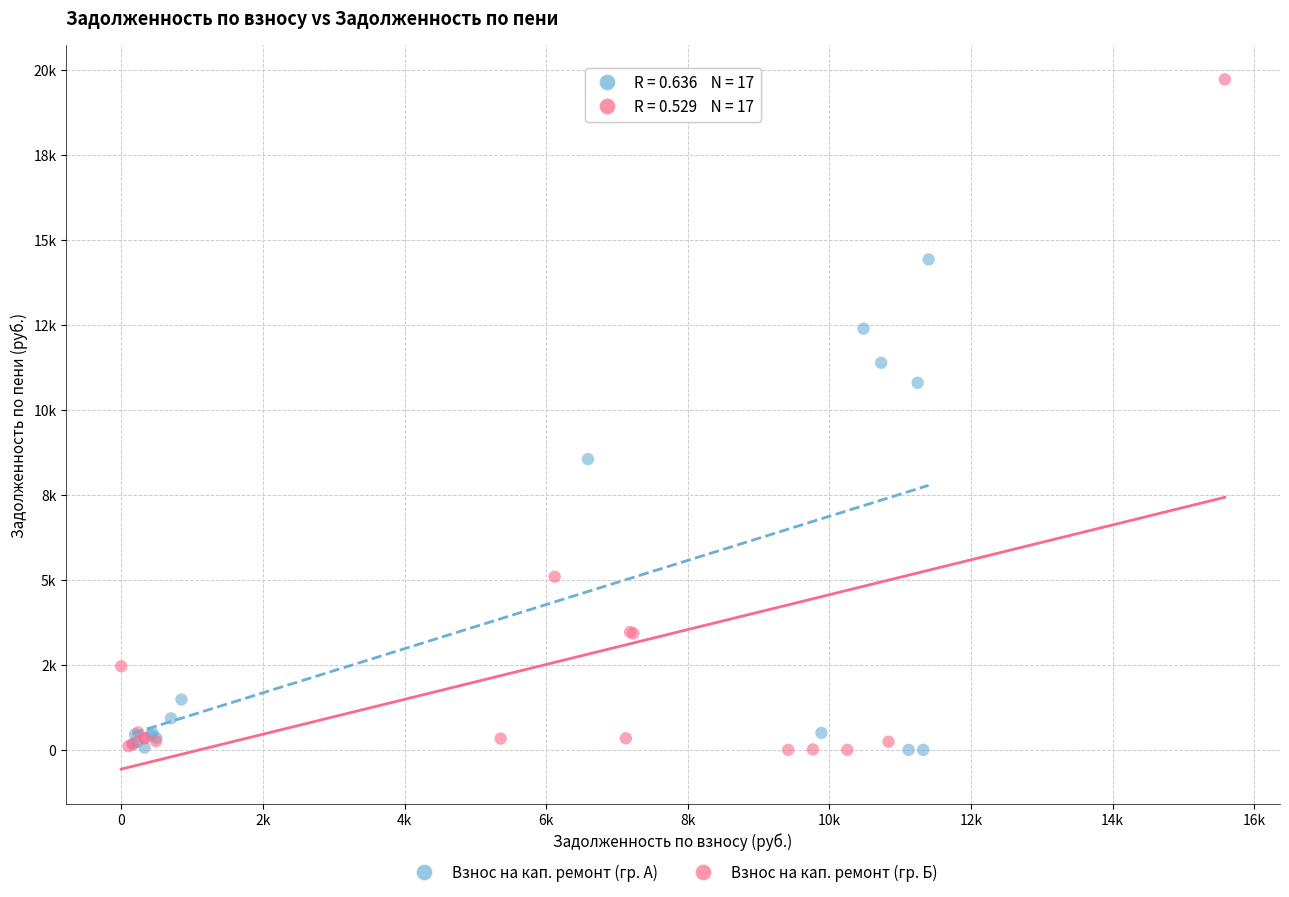

Which series reaches the maximum Y coordinate?

Взнос на кап. ремонт (гр. Б)